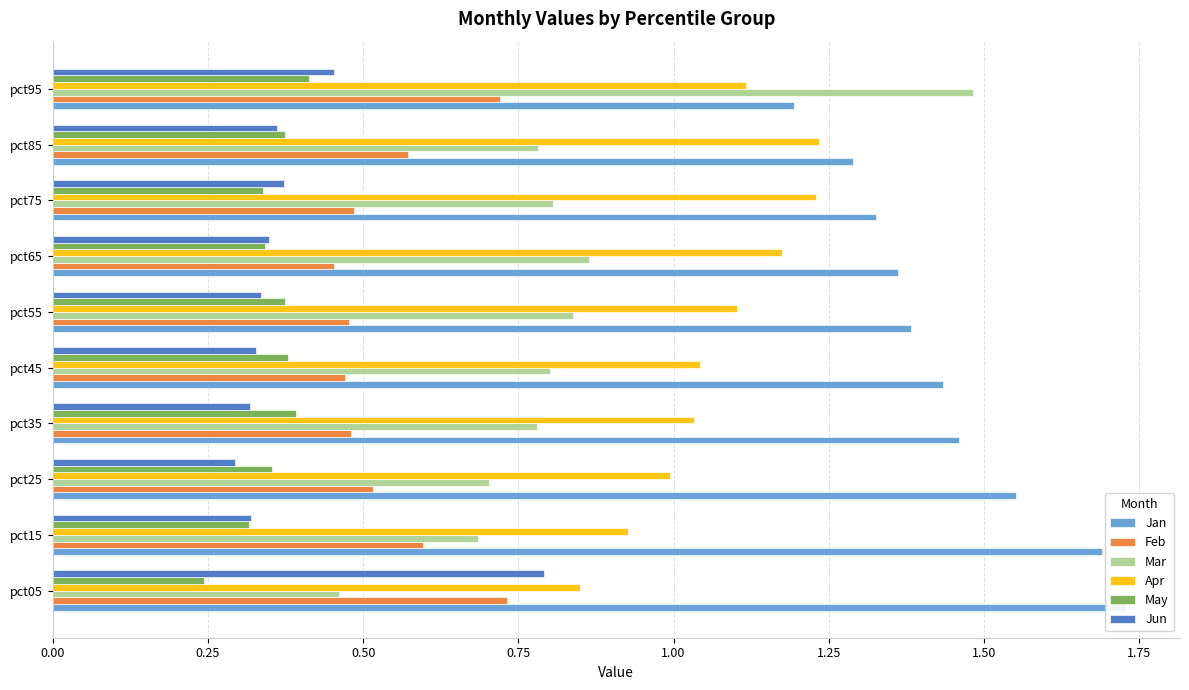

Which series has the widest spread of values?

Mar